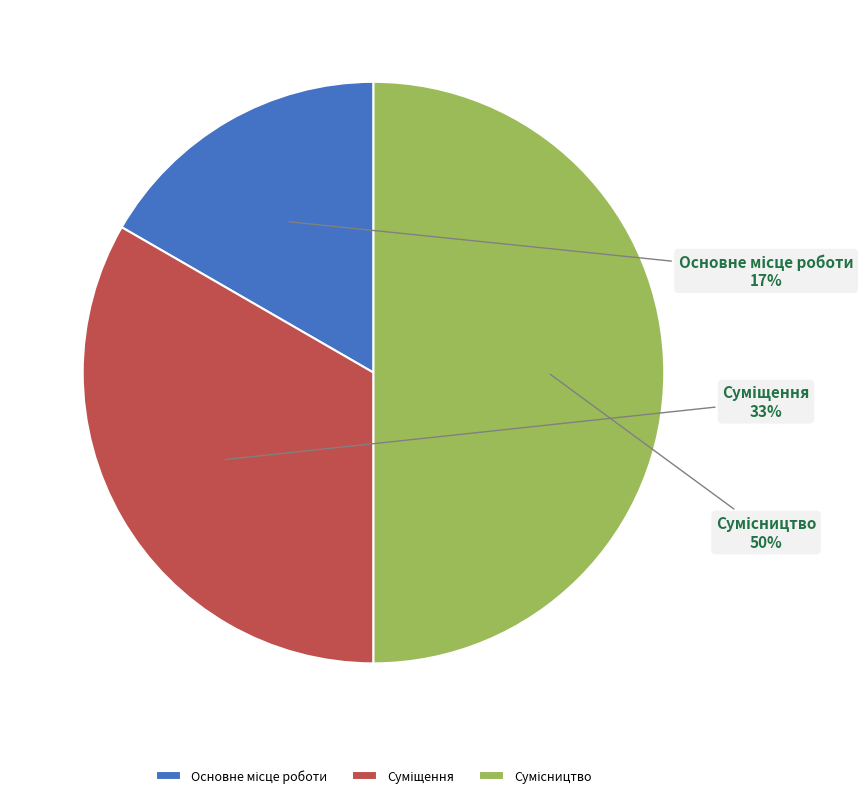

To the nearest percent, what is the average slice percentage?

33%